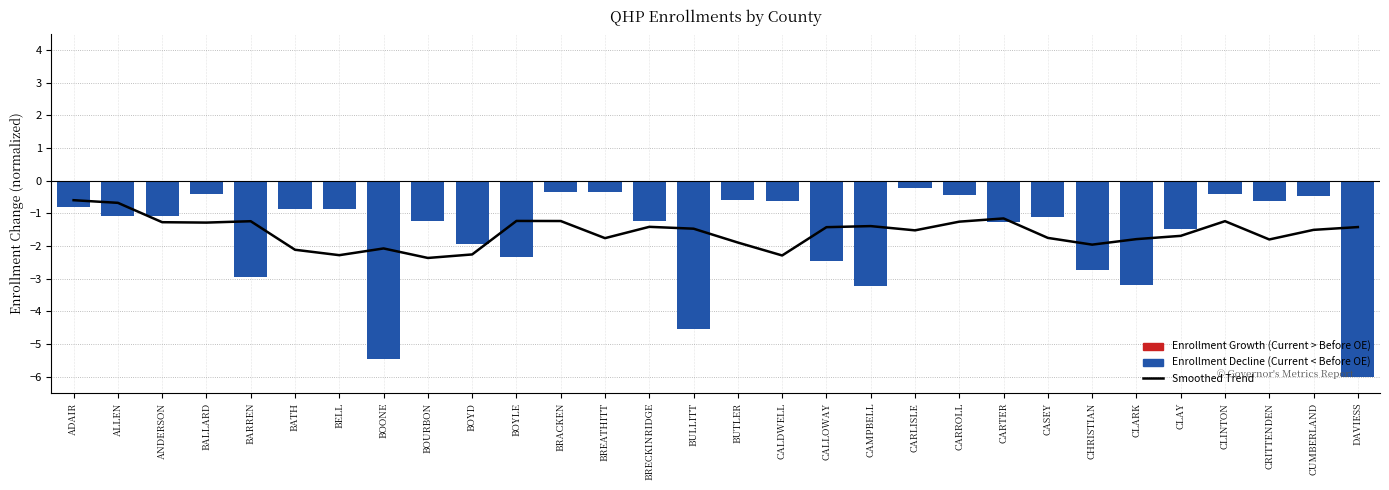

How many data points are less than -1?

28